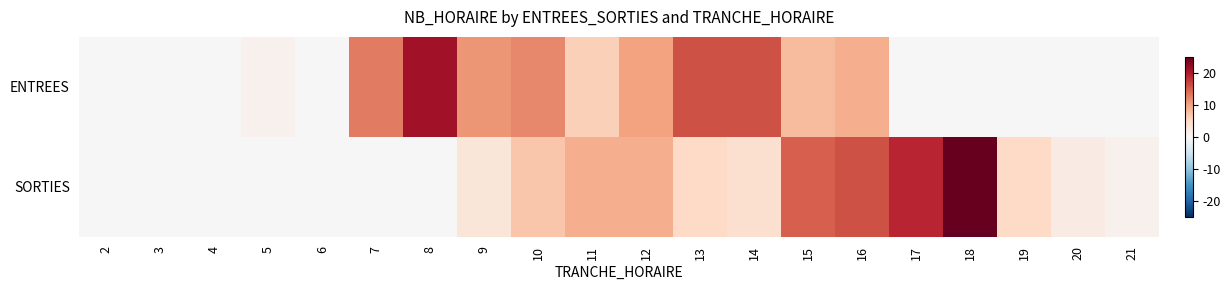

Reading left to right, transcribe all the data shown in this chart.

ENTREES: 2=0	3=0	4=0	5=1	6=0	7=13	8=21	9=11	10=12	11=6	12=10	13=16	14=16	15=8	16=9	17=0	18=0	19=0	20=0	21=0
SORTIES: 2=0	3=0	4=0	5=0	6=0	7=0	8=0	9=3	10=7	11=9	12=9	13=5	14=4	15=15	16=16	17=19	18=25	19=5	20=2	21=1